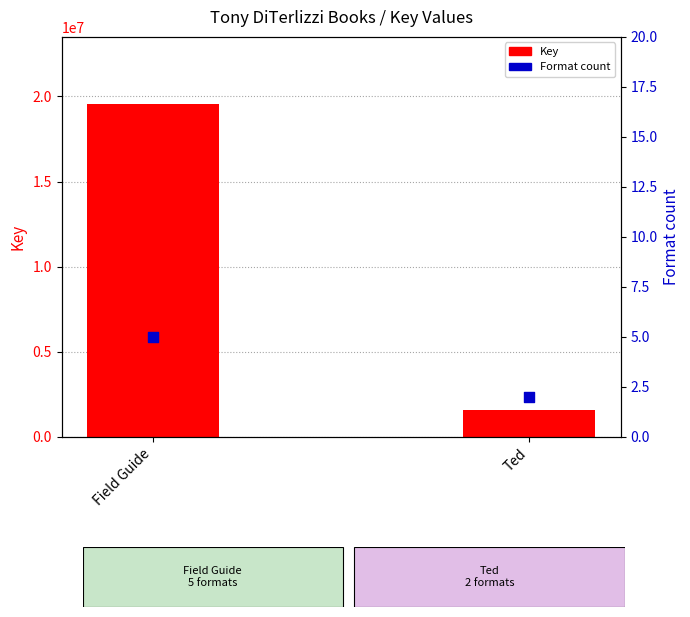

Which series has the widest spread of Y values?

Key